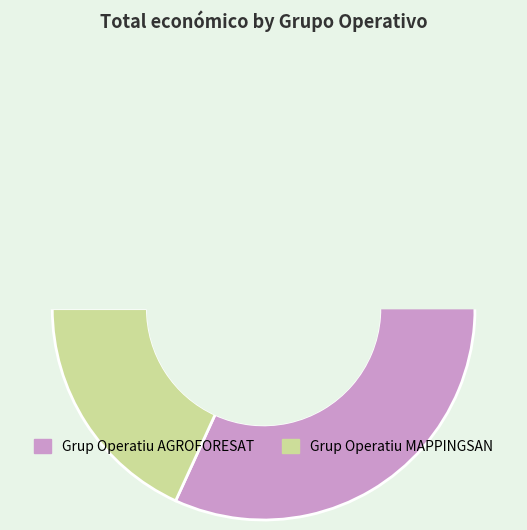

Does any single category account for the majority?

Yes